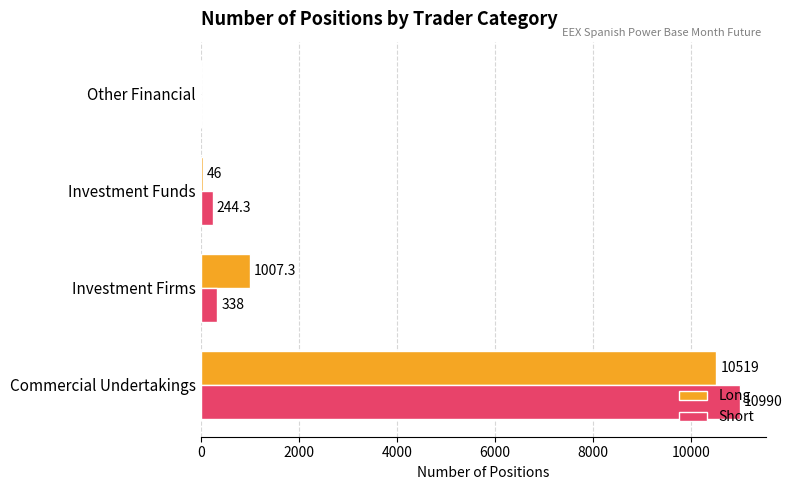

Is it true that Short equals 6162.3 at Other Financial?

False